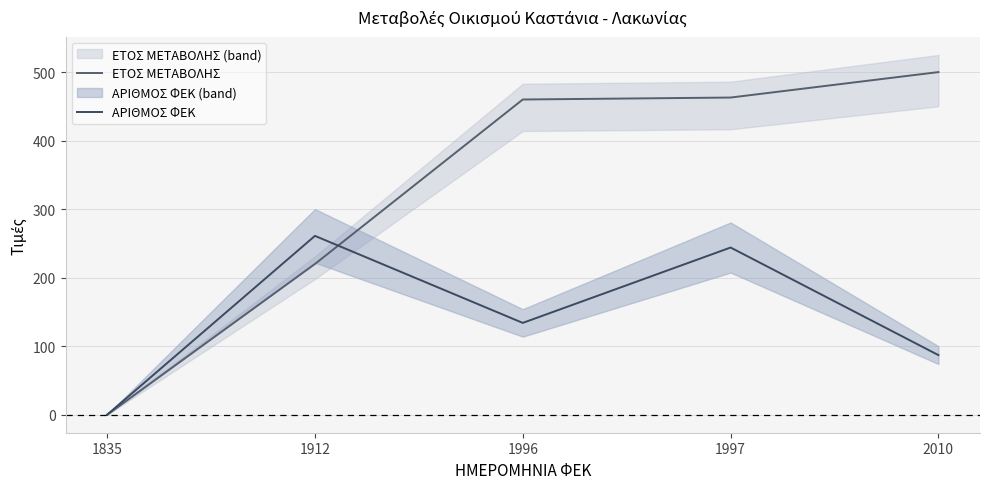

Is the value of ΕΤΟΣ ΜΕΤΑΒΟΛΗΣ at 1835 greater than the value of ΑΡΙΘΜΟΣ ΦΕΚ at 2010?

No